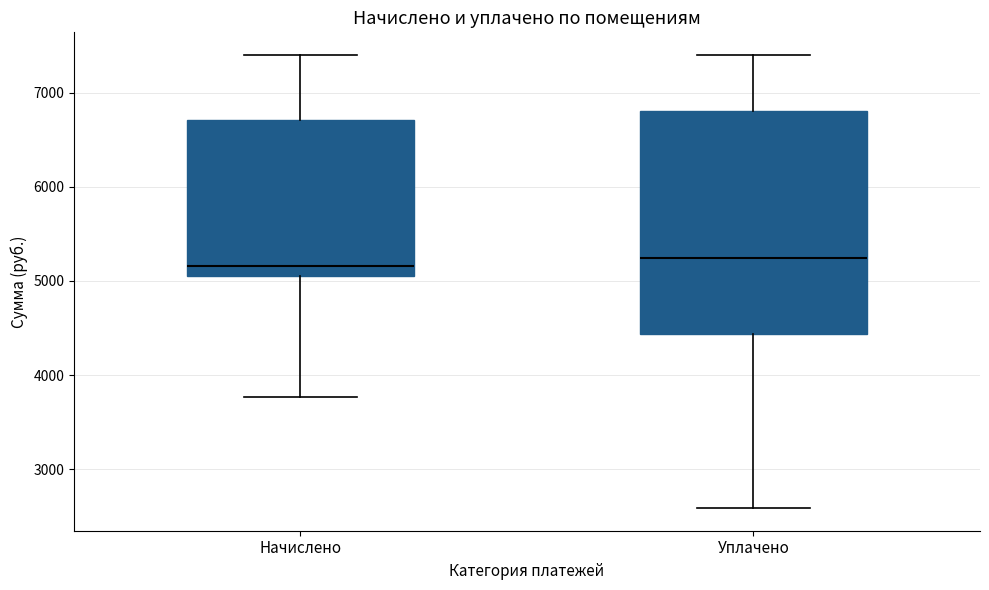

Reading left to right, transcribe this box plot: for each box, give where its median line is, the range the box spans, and where its two whiskers end, as read against the y-axis. The values are not printed on the chart, so give them approximately, as read against the axis.

Начислено: median 5200, box 5100 to 6700, whiskers 3800 to 7400
Уплачено: median 5200, box 4400 to 6800, whiskers 2600 to 7400